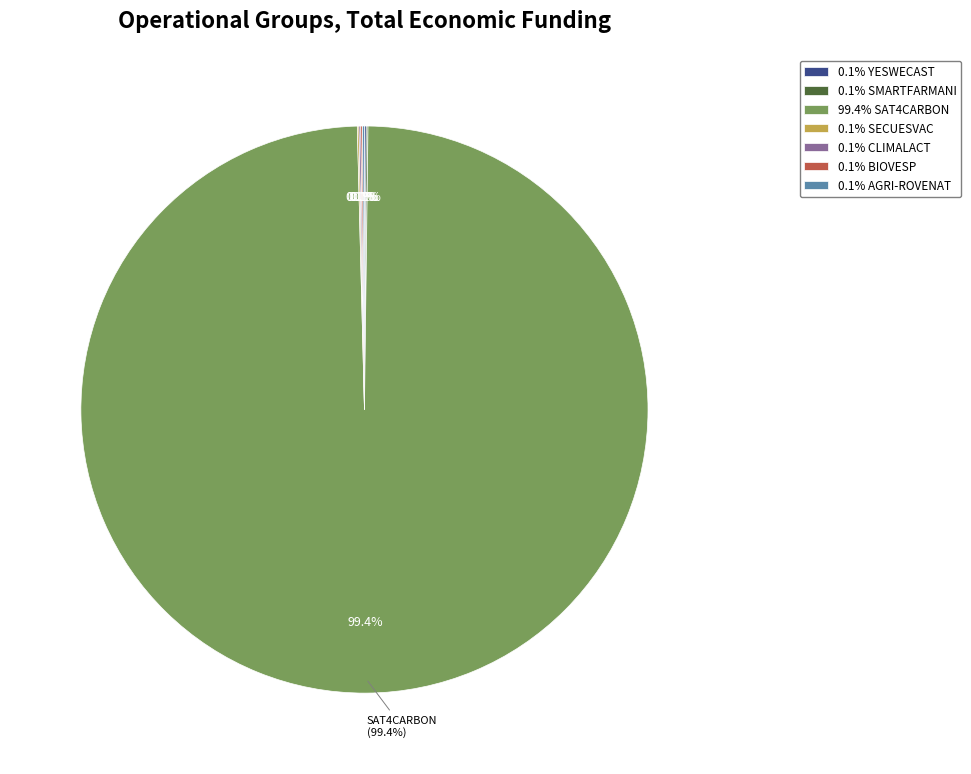

What is the change in value from SAT4CARBON to SECUESVAC?

-584080528